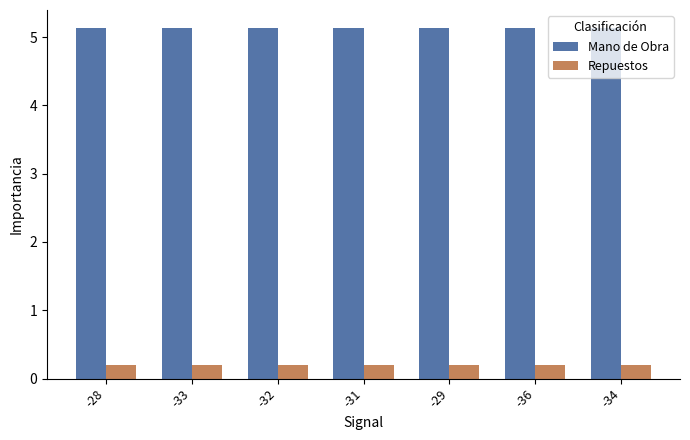

How many series are shown in this chart?

2